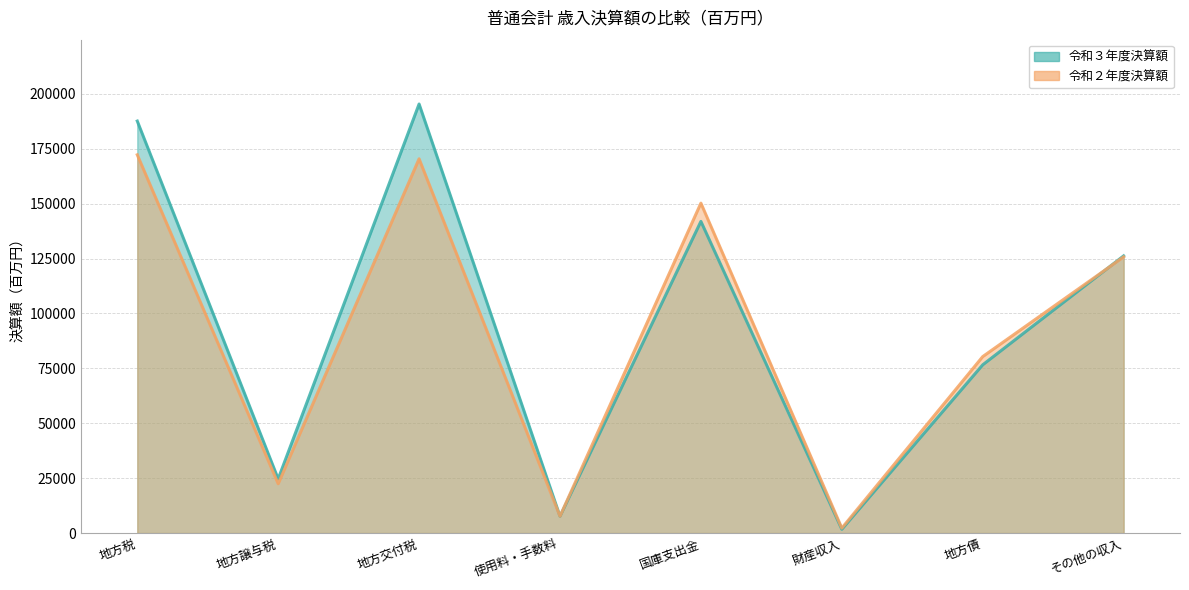

The value of 令和３年度決算額 at 地方交付税 is 195354. True or false?

True